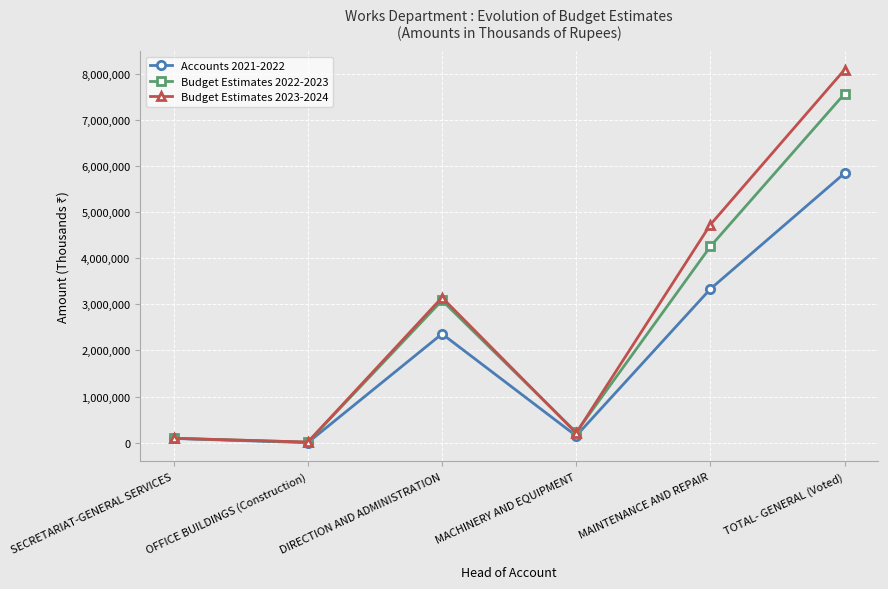

What is the difference between the Accounts 2021-2022 values at TOTAL- GENERAL (Voted) and MACHINERY AND EQUIPMENT?

5691181